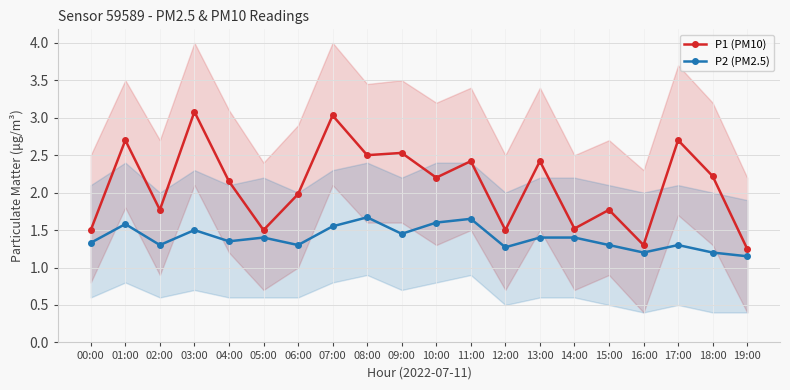

What is the difference between the highest and lowest values at 19:00?

0.1